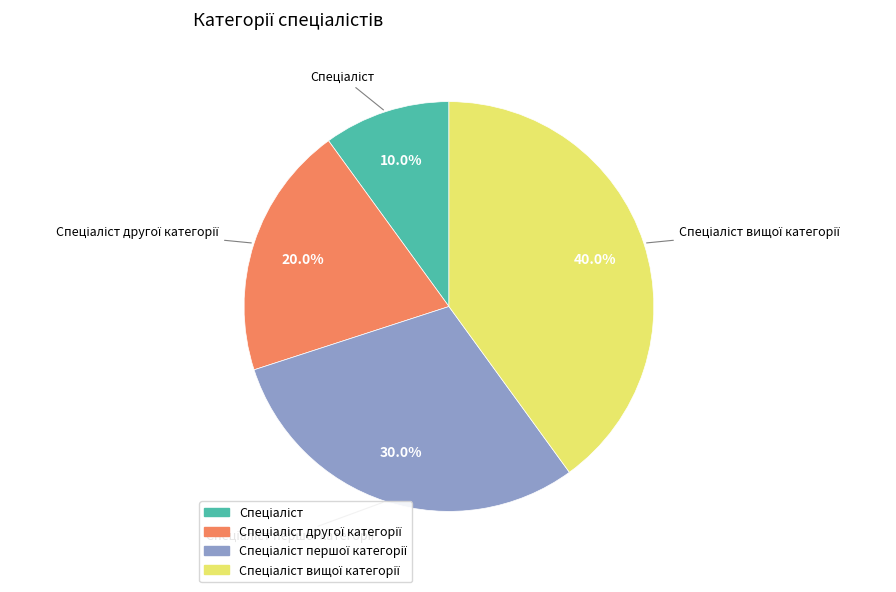

Is there a majority slice in this chart?

No